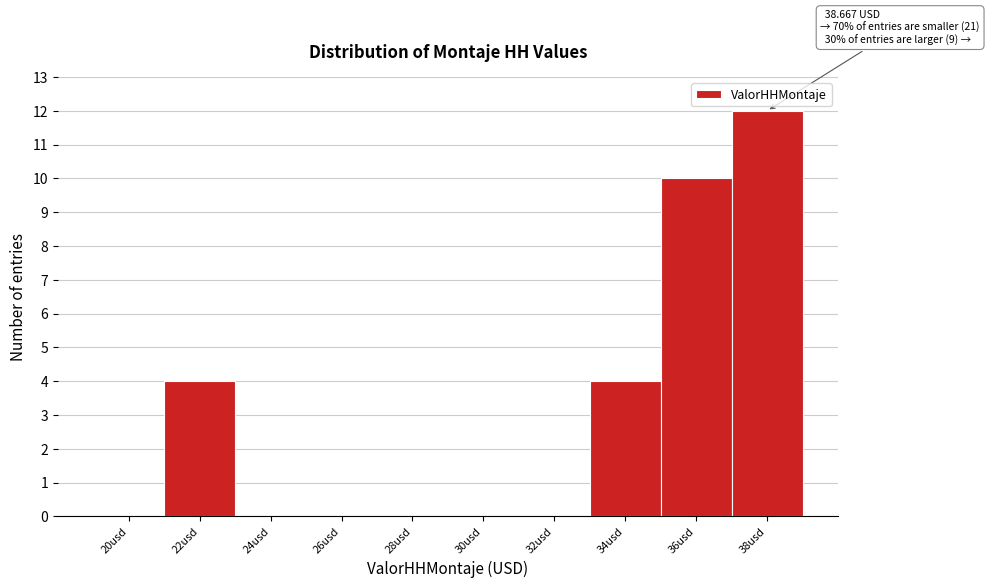

Reading left to right, extract all data points from this chart.

20usd=0	22usd=4	24usd=0	26usd=0	28usd=0	30usd=0	32usd=0	34usd=4	36usd=10	38usd=12